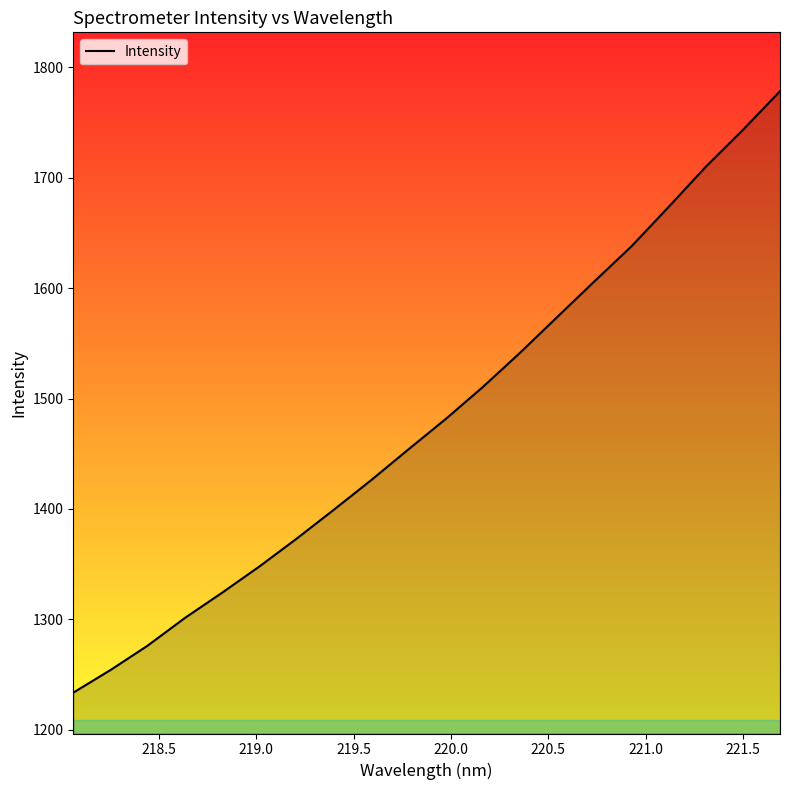

What is the smallest value displayed?

1233.5